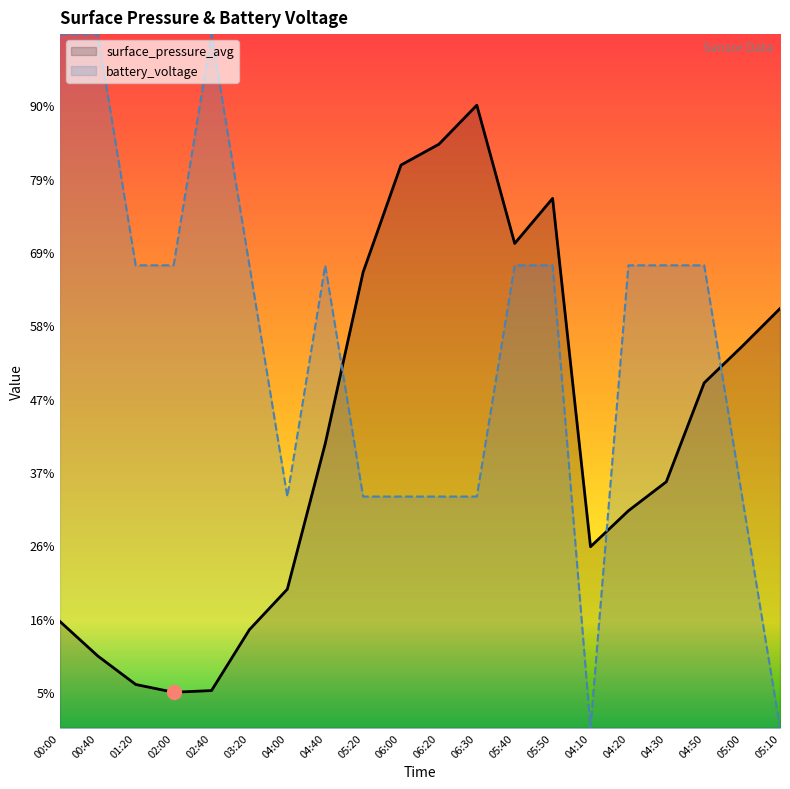

What is the difference between the surface_pressure_avg values at 04:40 and 05:10?

19.0